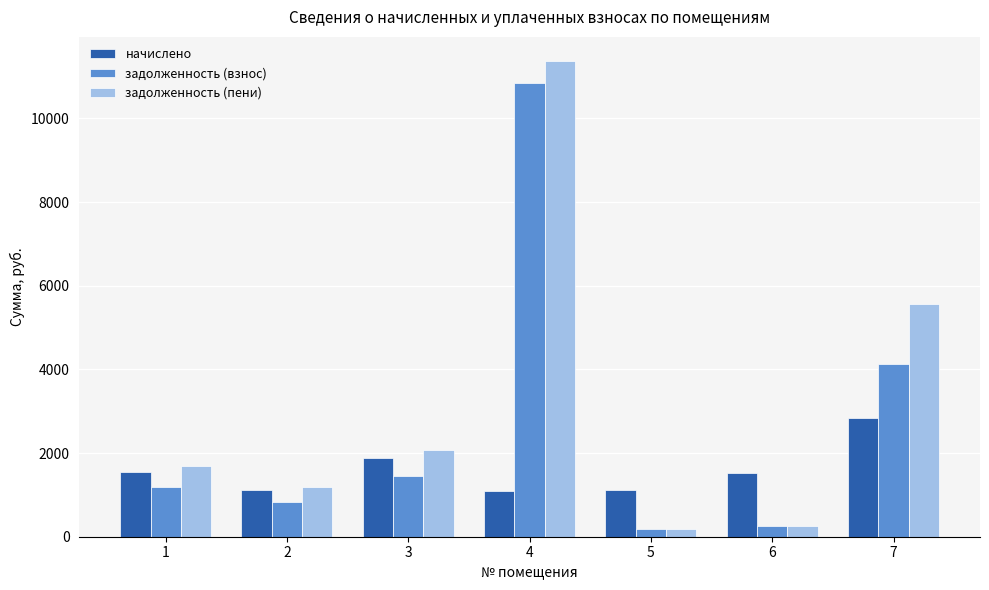

Are the bars horizontal?

No